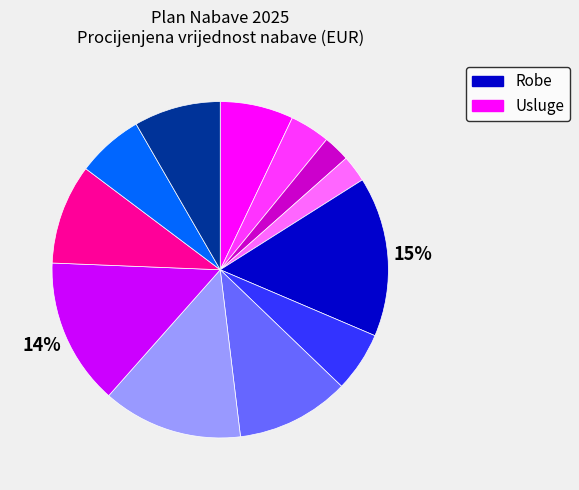

Does any single category account for the majority?

No